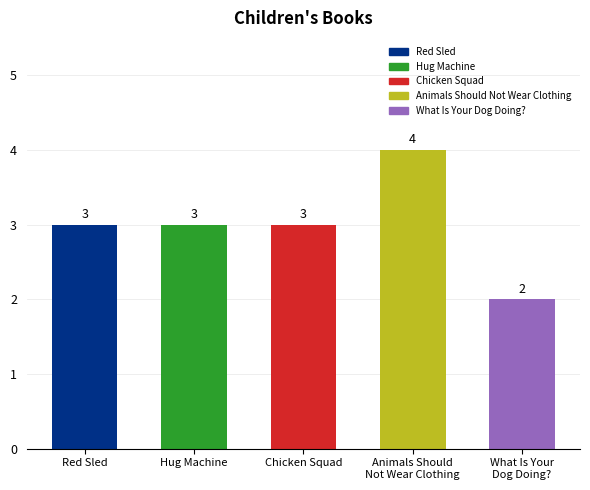

Reading left to right, extract all data points from this chart.

Red Sled=3	Hug Machine=3	Chicken Squad=3	Animals Should
Not Wear Clothing=4	What Is Your
Dog Doing?=2